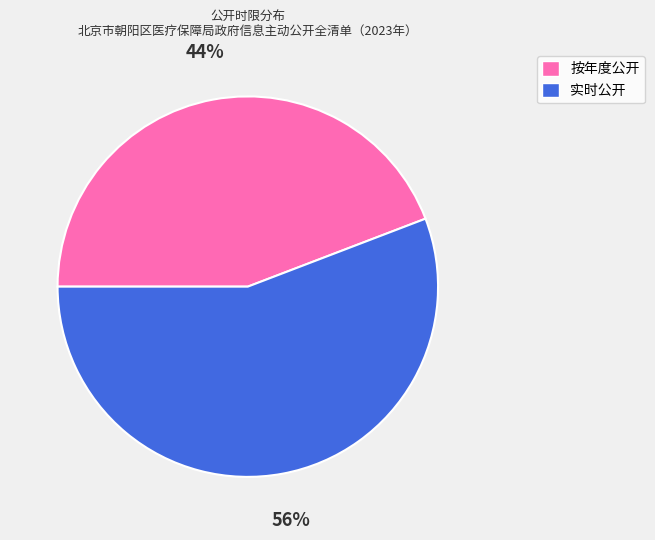

True or false: 实时公开 accounts for 62% of the total.

False